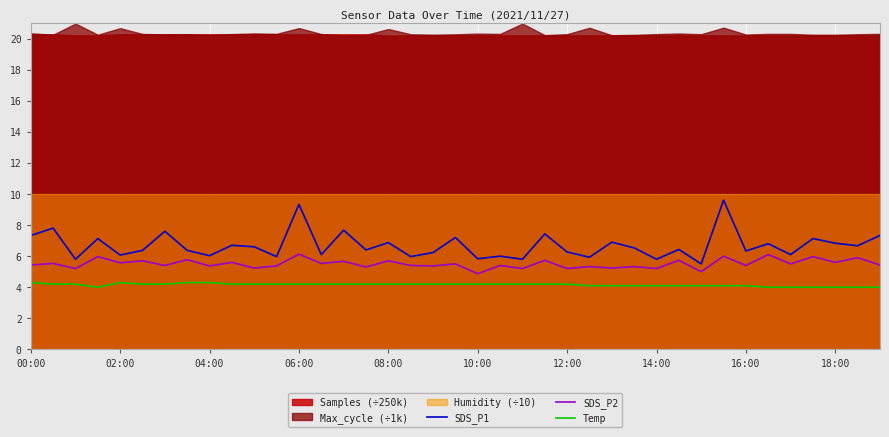

True or false: SDS_P2 and Temp cross at least once.

False